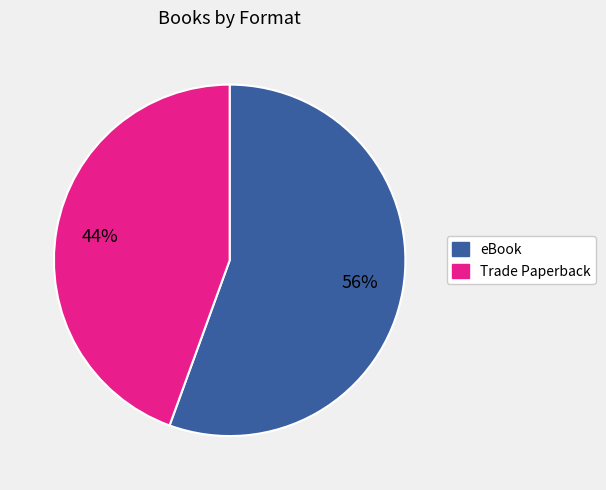

How many segments does this pie chart have?

2